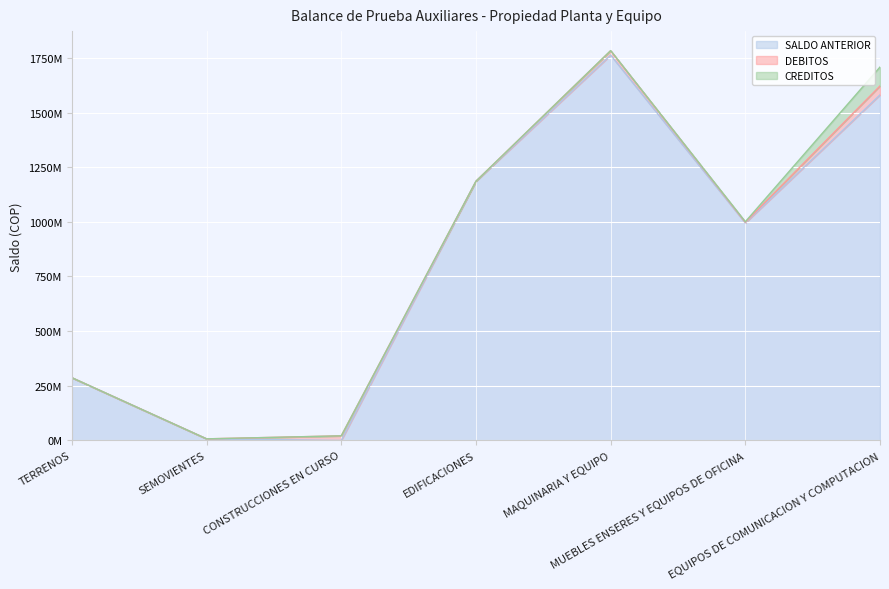

Rank the categories by SALDO ANTERIOR value from lowest to highest.

CONSTRUCCIONES EN CURSO, SEMOVIENTES, TERRENOS, MUEBLES ENSERES Y EQUIPOS DE OFICINA, EDIFICACIONES, EQUIPOS DE COMUNICACION Y COMPUTACION, MAQUINARIA Y EQUIPO